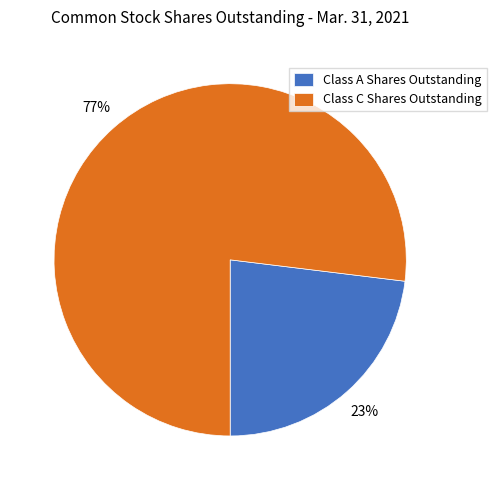

Which slice is the smallest?

Class A Shares Outstanding